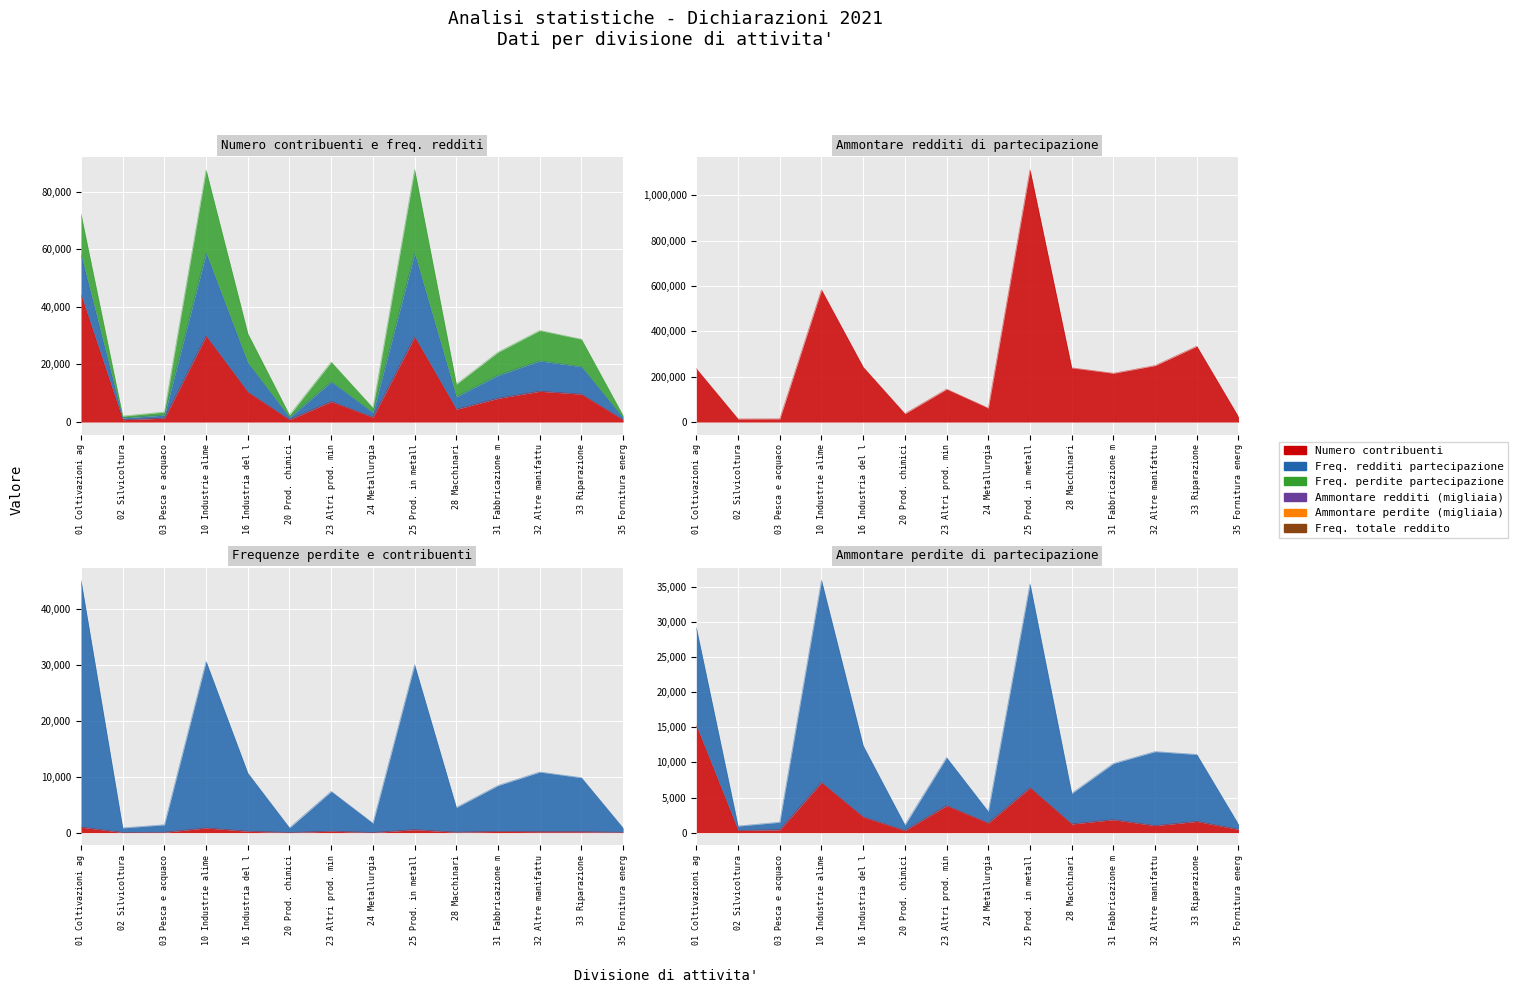

What is the minimum value for Ammontare perdite (migliaia)?

302